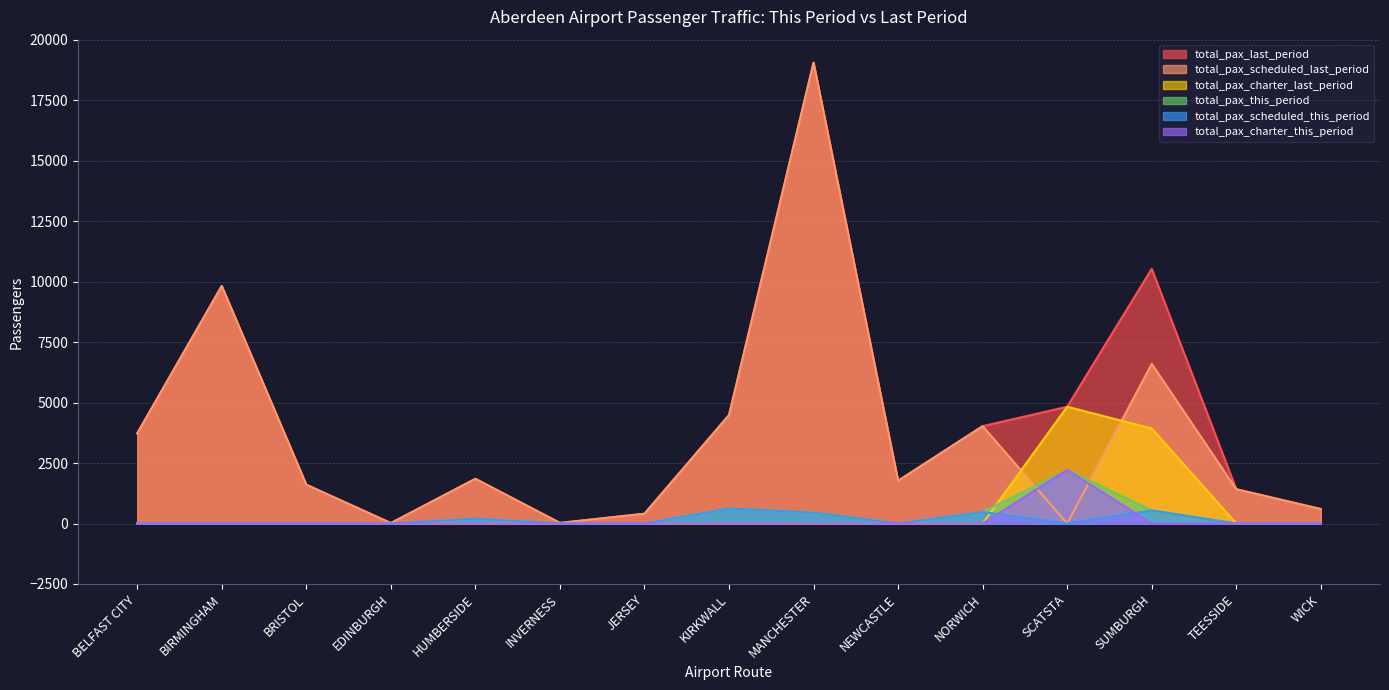

What is the sum of the total_pax_scheduled_last_period values at TEESSIDE and WICK?

2015